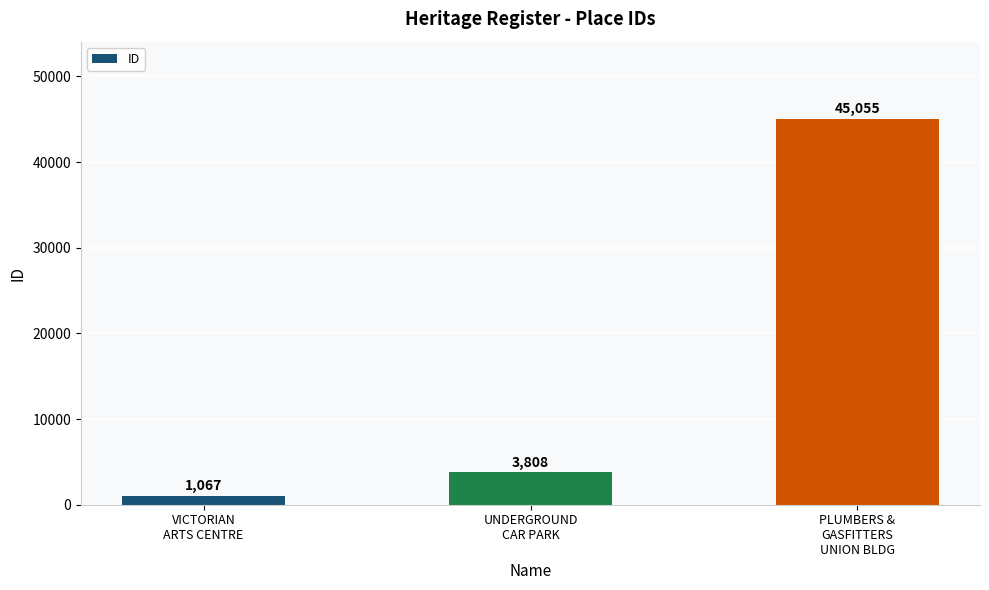

At which category does the chart reach its peak across all series?

PLUMBERS &
GASFITTERS
UNION BLDG